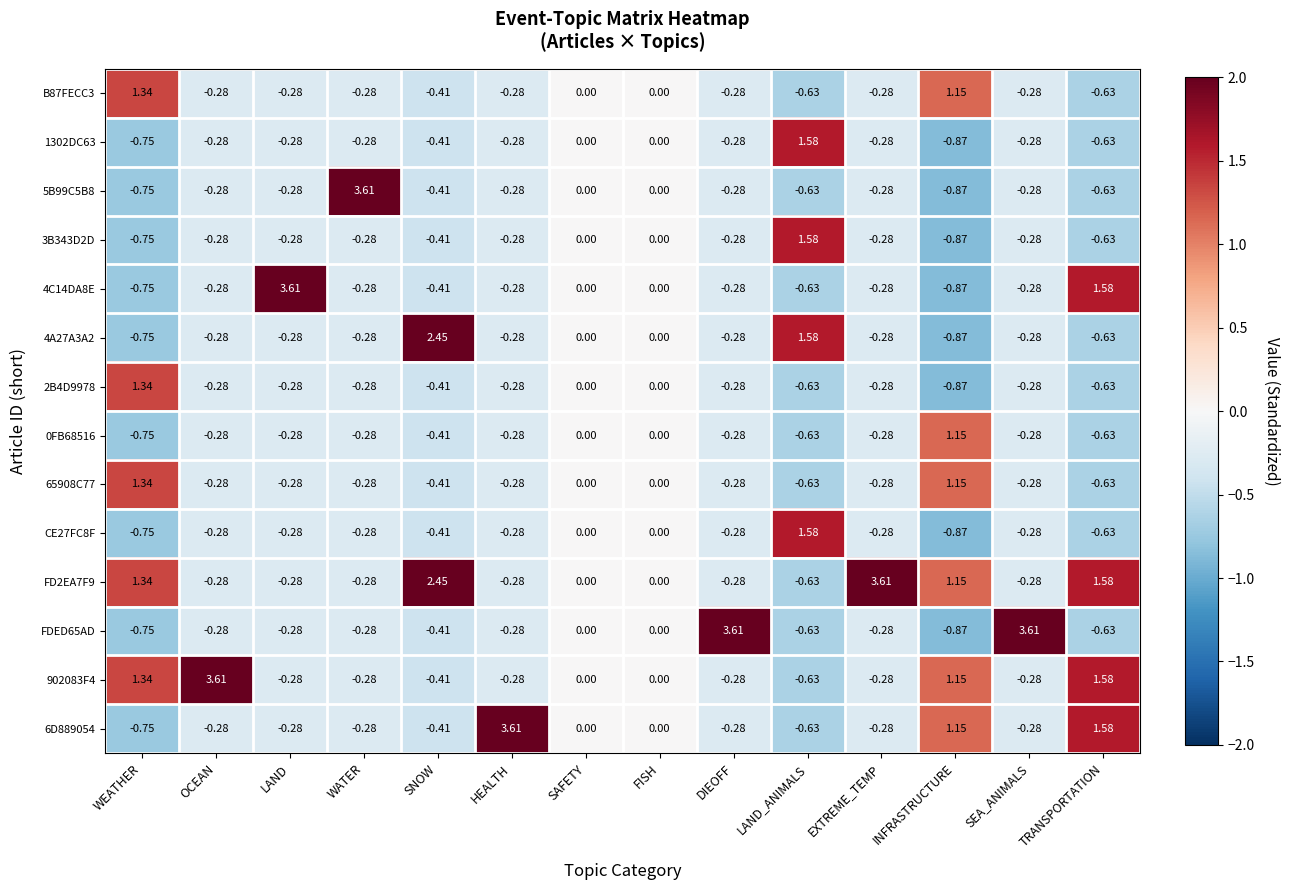

At which label does 2B4D9978 first exceed 0?

WEATHER